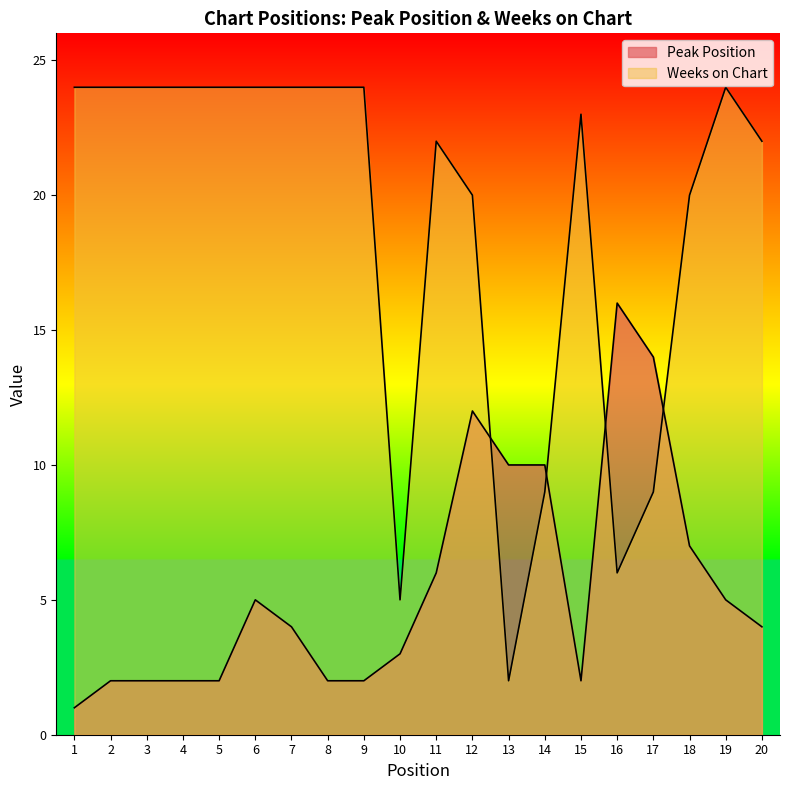

Between 4 and 5, which series saw the biggest shift?

Peak Position